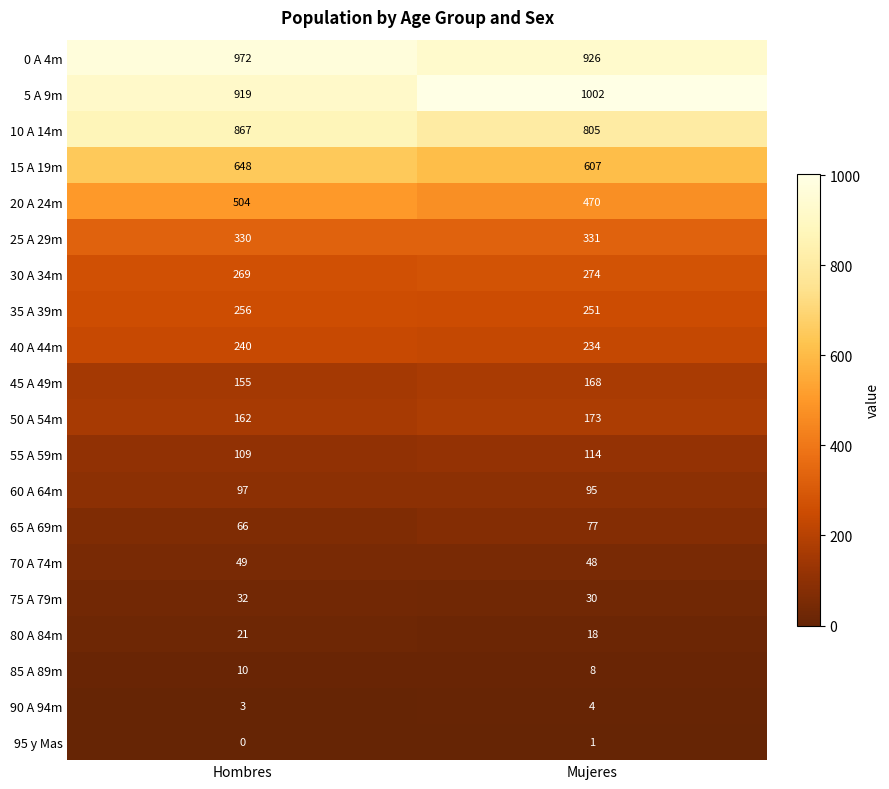

At which label does 75 A 79m reach its peak?

Hombres